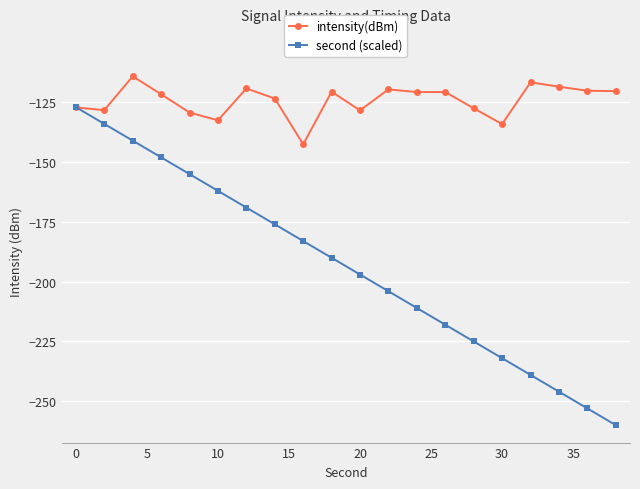

Which series has the largest total across all categories?

intensity(dBm)